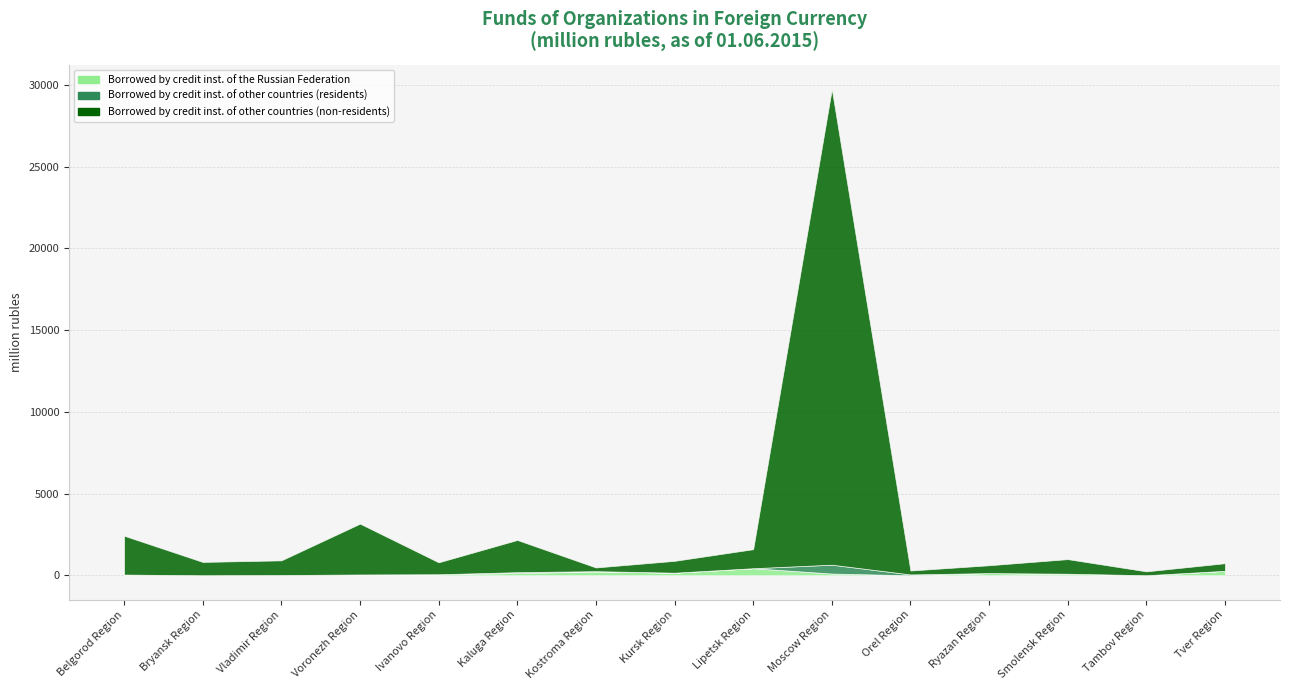

The value of Borrowed by credit inst. of other countries (residents) at Bryansk Region is 2. True or false?

True